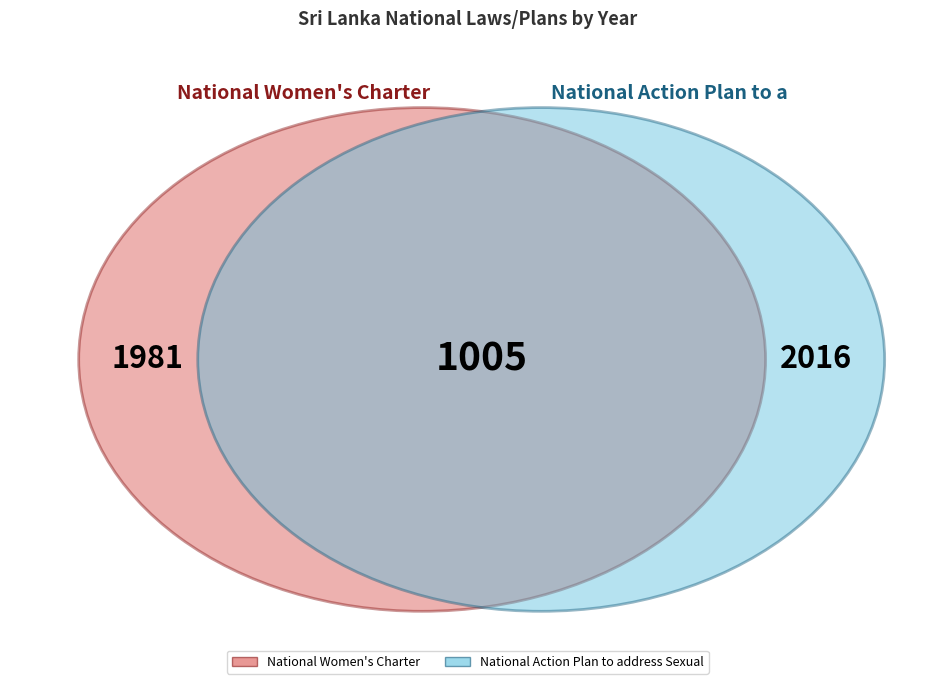

Is National Women's Charter the majority of the pie?

No